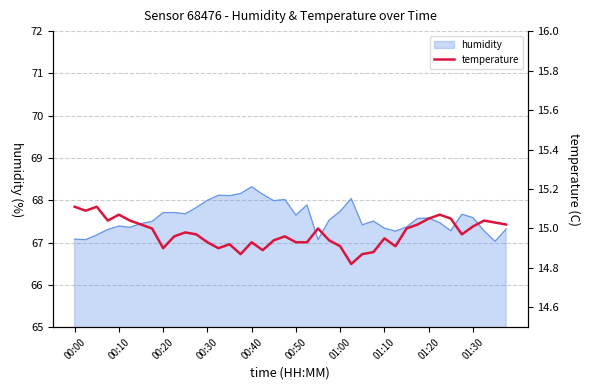

Which category has the highest value in the humidity series?

00:40